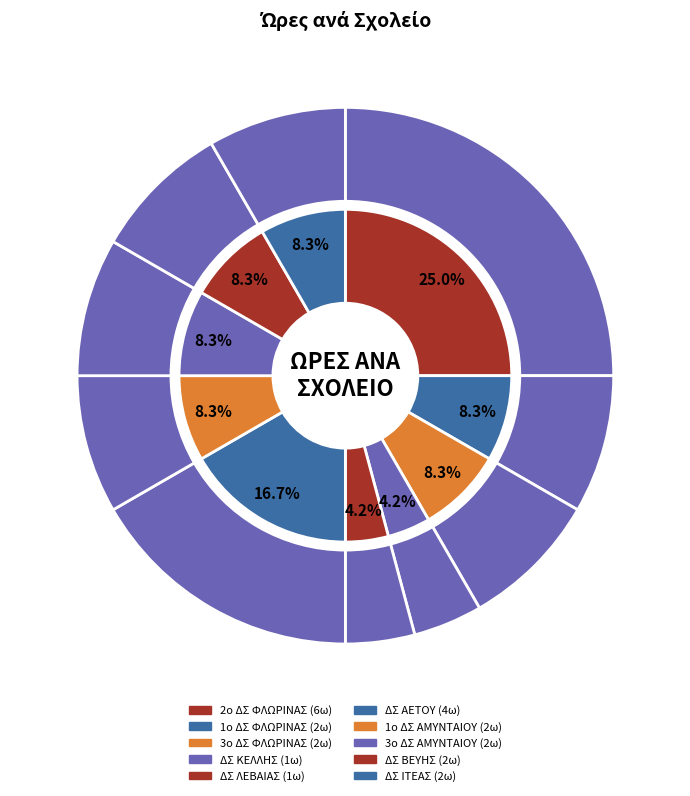

To the nearest percent, what is the average slice percentage?

10%